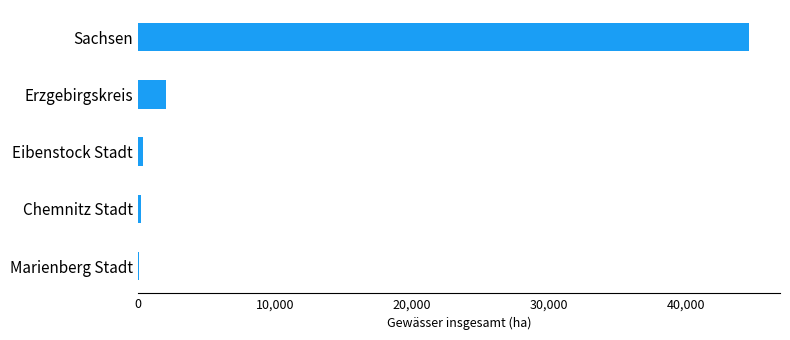

The chart shows a value of 44664.3 at Sachsen. True or false?

True